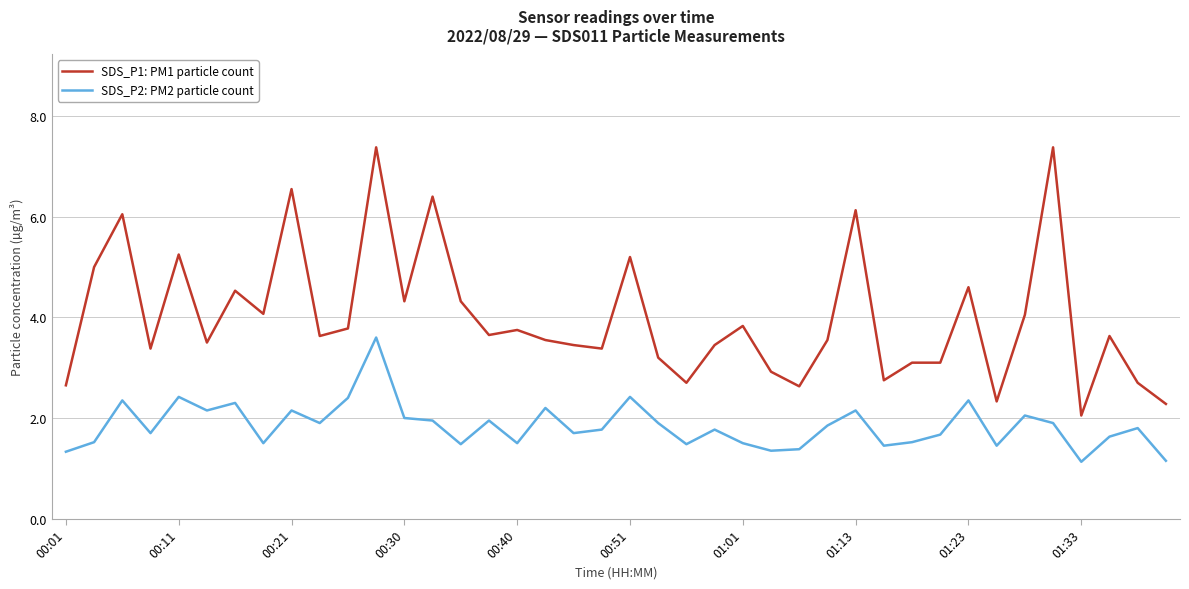

Which series has the largest range (max minus min)?

SDS_P1: PM1 particle count